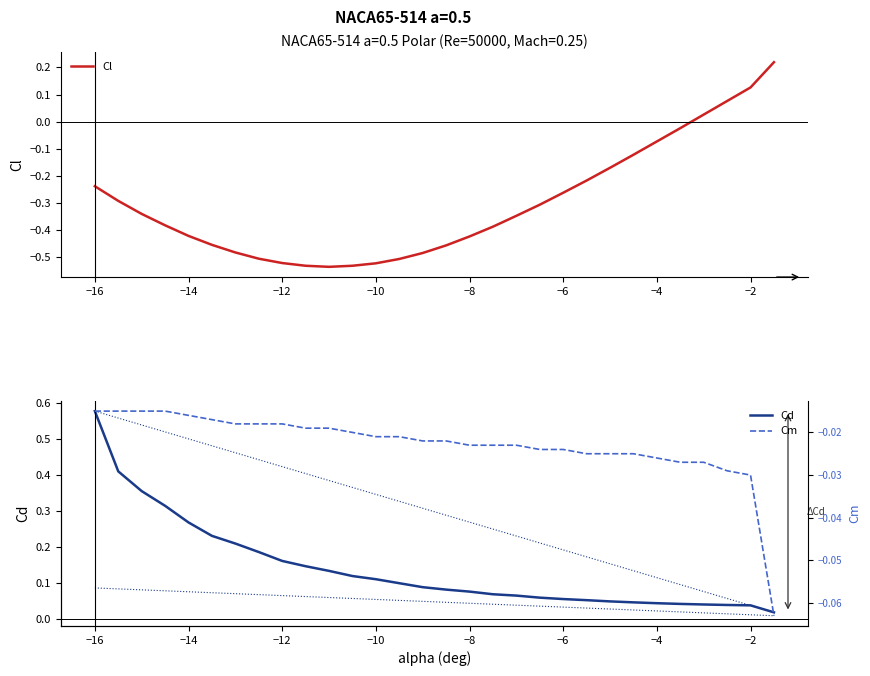

How many categories are shown in the chart?

30